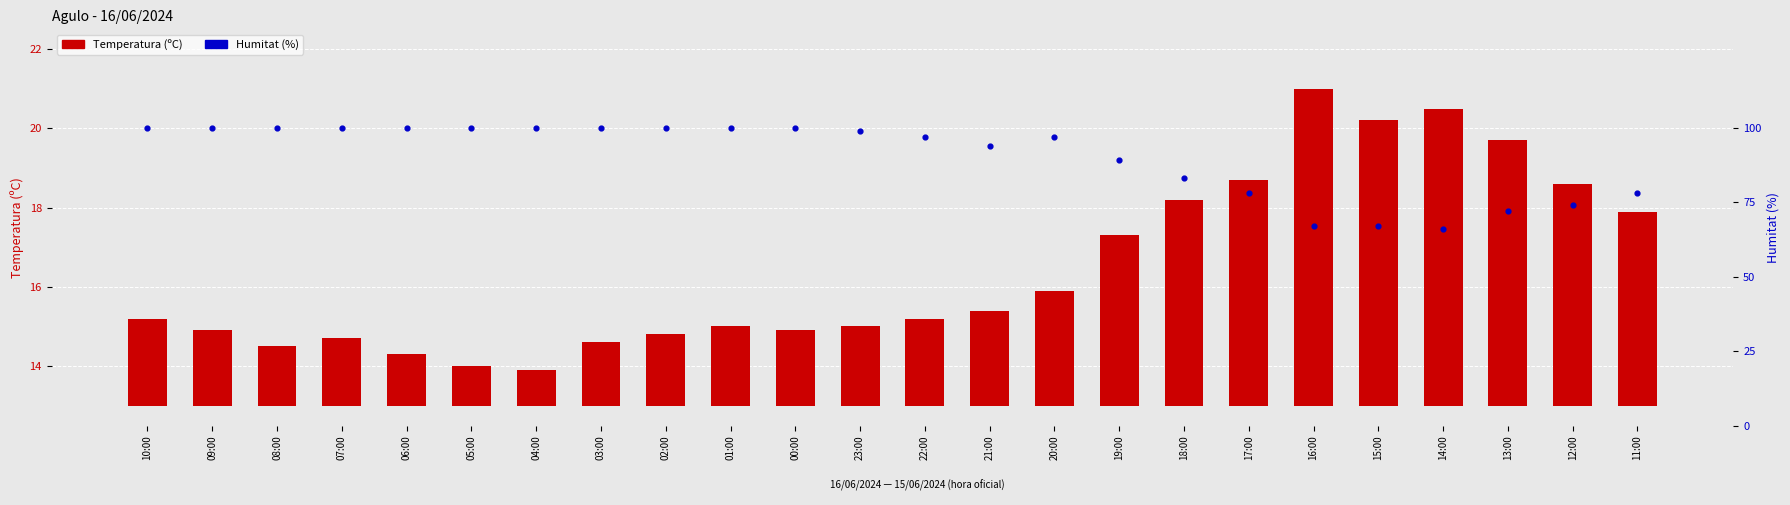

At which category is the sum across all series the highest?

10:00